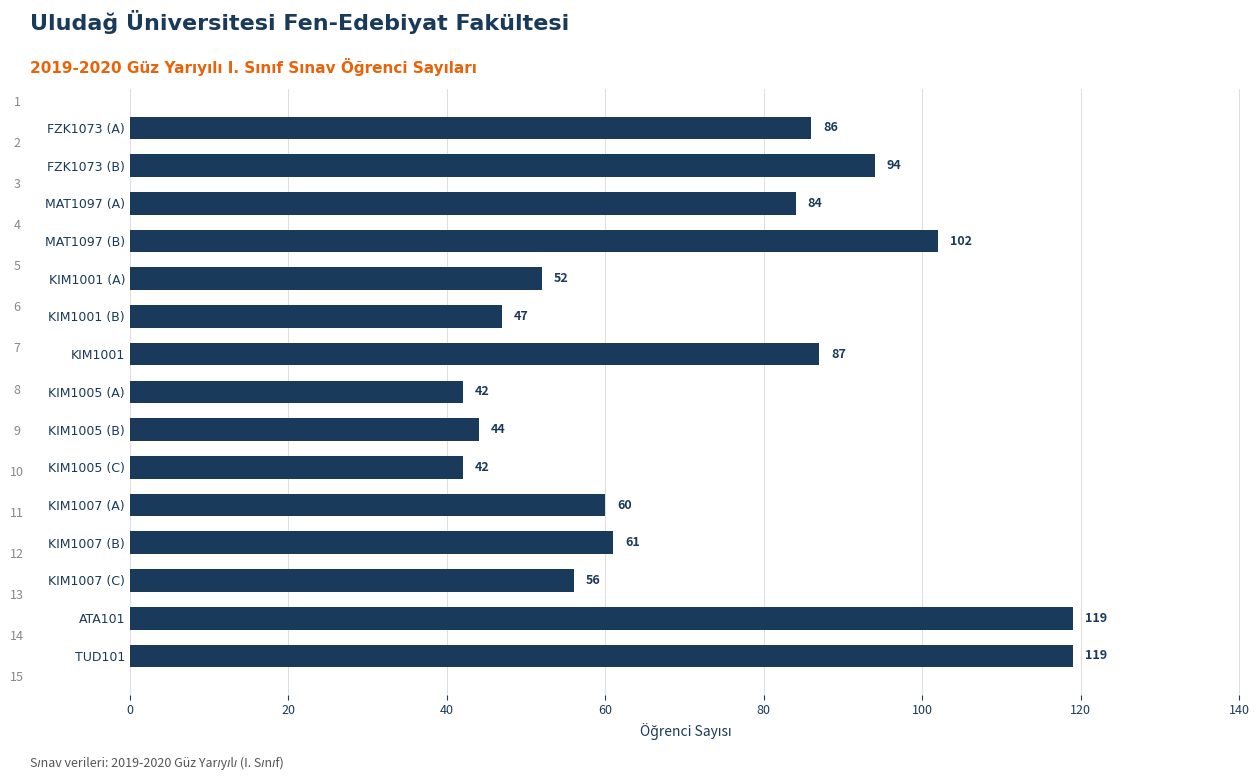

What is the maximum value shown in the chart?

119